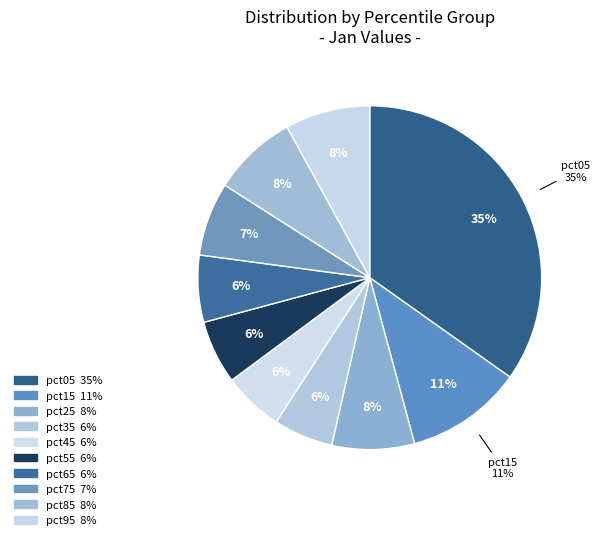

To the nearest percent, what is the difference between the largest and smallest slice percentages?

29%